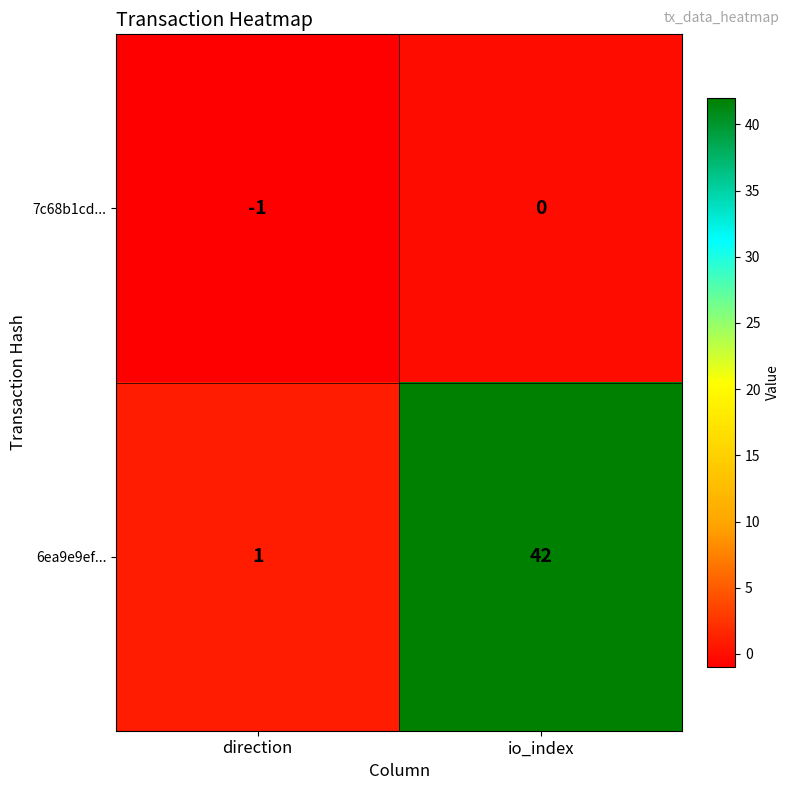

What is the difference between the highest and lowest values at direction?

2